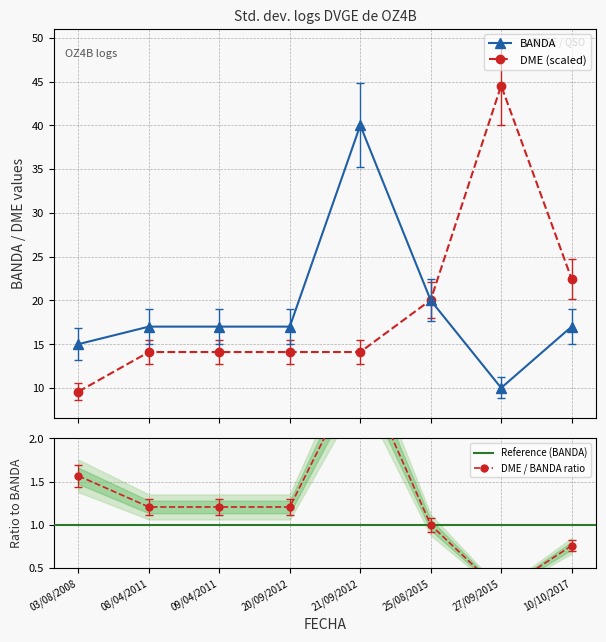

How many distinct data groups are displayed?

2